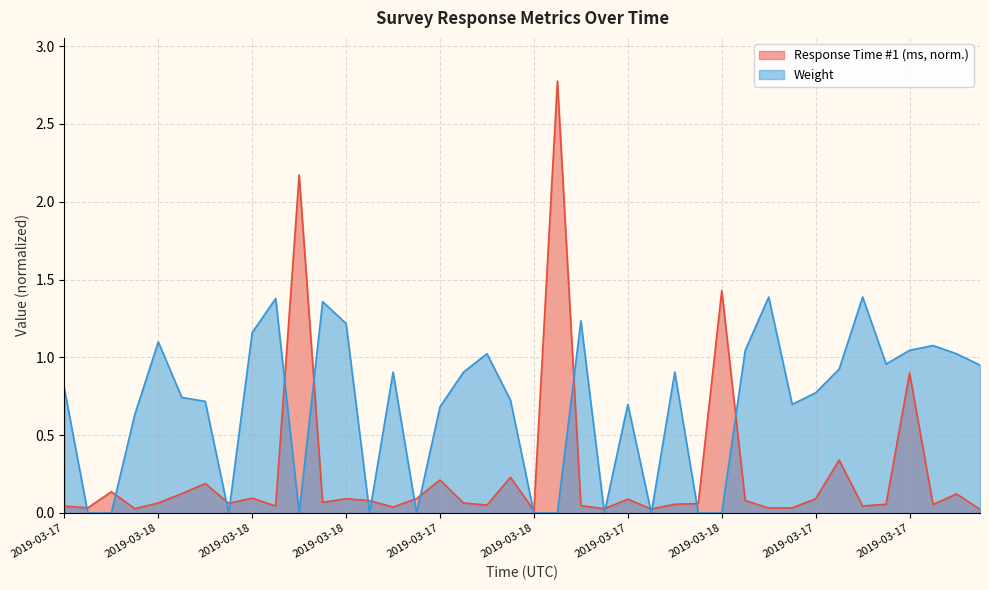

What is the label of the 28th point from the left?

2019-03-17 03:00